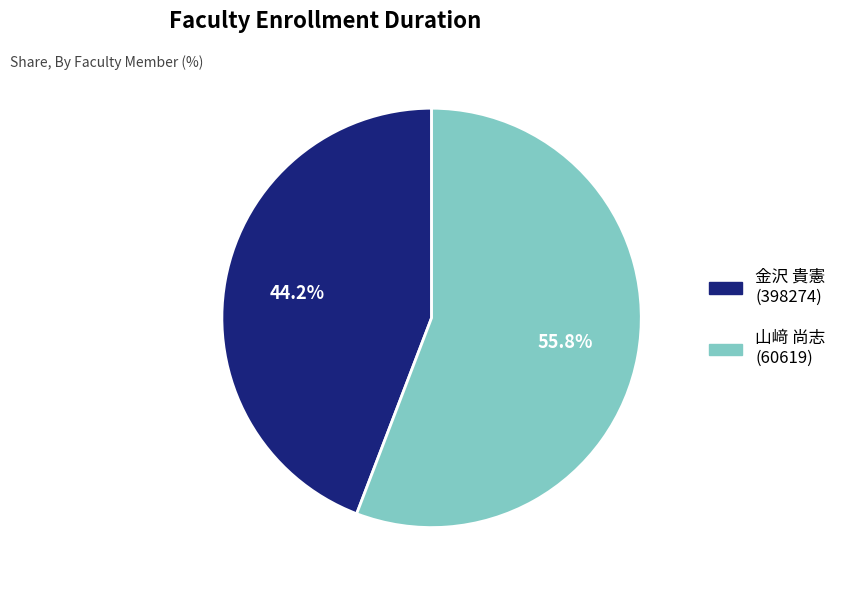

Rank the categories by value from highest to lowest.

山﨑 尚志 (60619), 金沢 貴憲 (398274)